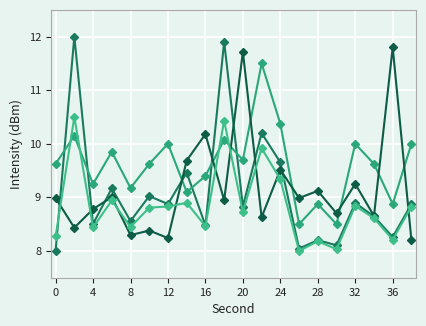

How many lines are shown in the chart?

4